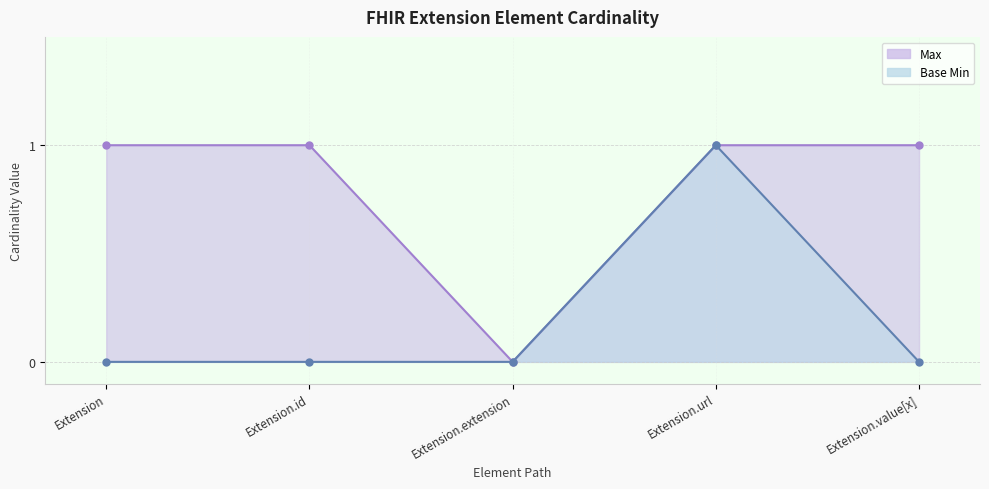

Rank the series by their maximum value, from highest to lowest.

Max, Base Min